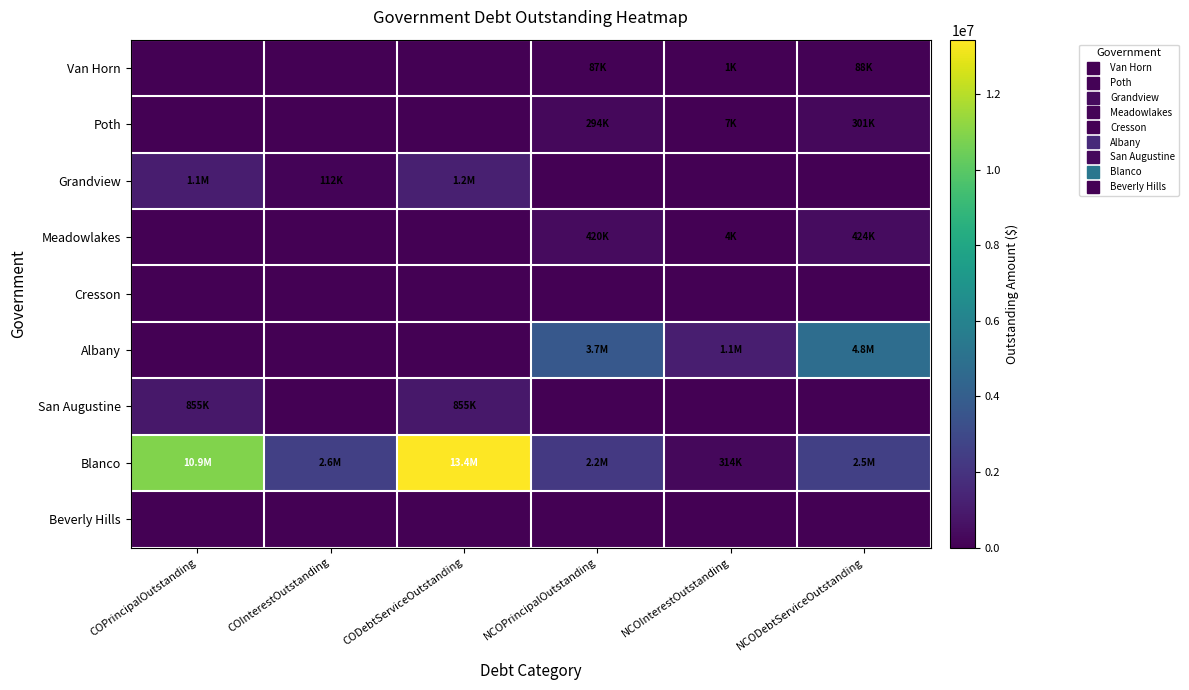

Reading right to left, list all the values displayed in this chart.

Van Horn: NCODebtServiceOutstanding=88161.5	NCOInterestOutstanding=1161.5	NCOPrincipalOutstanding=87000.0	CODebtServiceOutstanding=0.0	COInterestOutstanding=0.0	COPrincipalOutstanding=0.0
Poth: NCODebtServiceOutstanding=301104.0	NCOInterestOutstanding=7104.0	NCOPrincipalOutstanding=294000.0	CODebtServiceOutstanding=0.0	COInterestOutstanding=0.0	COPrincipalOutstanding=0.0
Grandview: NCODebtServiceOutstanding=0.0	NCOInterestOutstanding=0.0	NCOPrincipalOutstanding=0.0	CODebtServiceOutstanding=1167500.0	COInterestOutstanding=112500.0	COPrincipalOutstanding=1055000.0
Meadowlakes: NCODebtServiceOutstanding=424305.0	NCOInterestOutstanding=4305.0	NCOPrincipalOutstanding=420000.0	CODebtServiceOutstanding=0.0	COInterestOutstanding=0.0	COPrincipalOutstanding=0.0
Cresson: NCODebtServiceOutstanding=0.0	NCOInterestOutstanding=0.0	NCOPrincipalOutstanding=0.0	CODebtServiceOutstanding=0.0	COInterestOutstanding=0.0	COPrincipalOutstanding=0.0
Albany: NCODebtServiceOutstanding=4806356.3	NCOInterestOutstanding=1121356.3	NCOPrincipalOutstanding=3685000.0	CODebtServiceOutstanding=0.0	COInterestOutstanding=0.0	COPrincipalOutstanding=0.0
San Augustine: NCODebtServiceOutstanding=0.0	NCOInterestOutstanding=0.0	NCOPrincipalOutstanding=0.0	CODebtServiceOutstanding=855000.0	COInterestOutstanding=0.0	COPrincipalOutstanding=855000.0
Blanco: NCODebtServiceOutstanding=2549257.4	NCOInterestOutstanding=314257.4	NCOPrincipalOutstanding=2235000.0	CODebtServiceOutstanding=13447013.8	COInterestOutstanding=2557013.8	COPrincipalOutstanding=10890000.0
Beverly Hills: NCODebtServiceOutstanding=0.0	NCOInterestOutstanding=0.0	NCOPrincipalOutstanding=0.0	CODebtServiceOutstanding=0.0	COInterestOutstanding=0.0	COPrincipalOutstanding=0.0